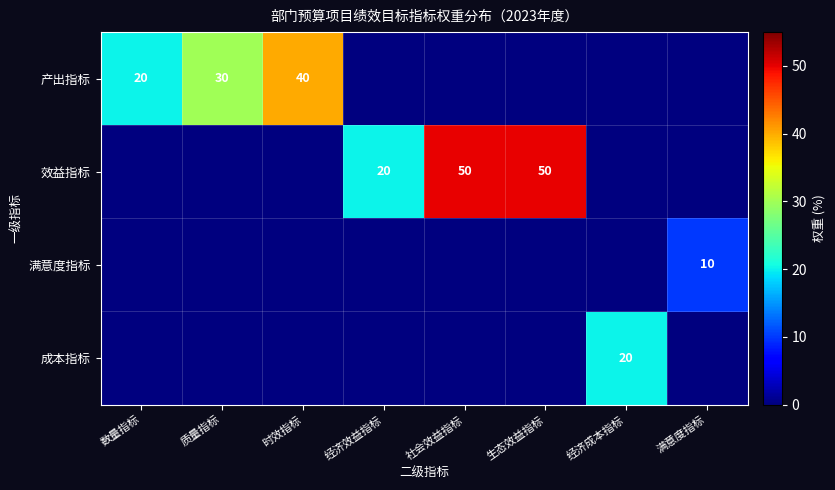

The value of 产出指标 at 时效指标 is 40. True or false?

True